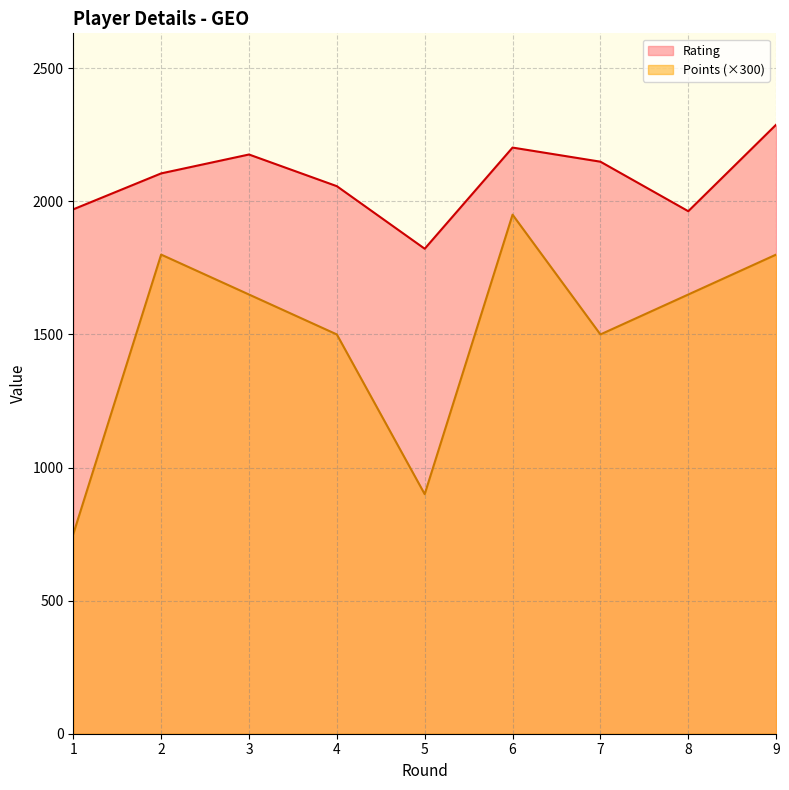

Is it true that Points equals 881 at 7?

False